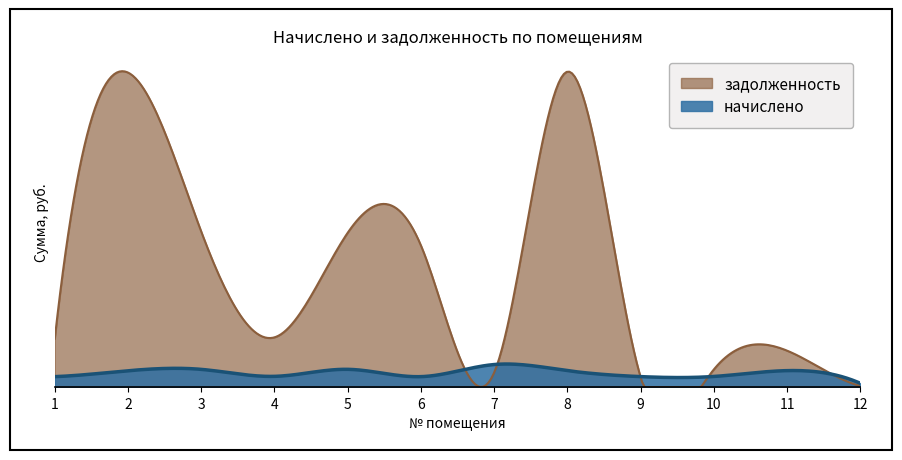

What is the total value across all series at 2?

23211.6